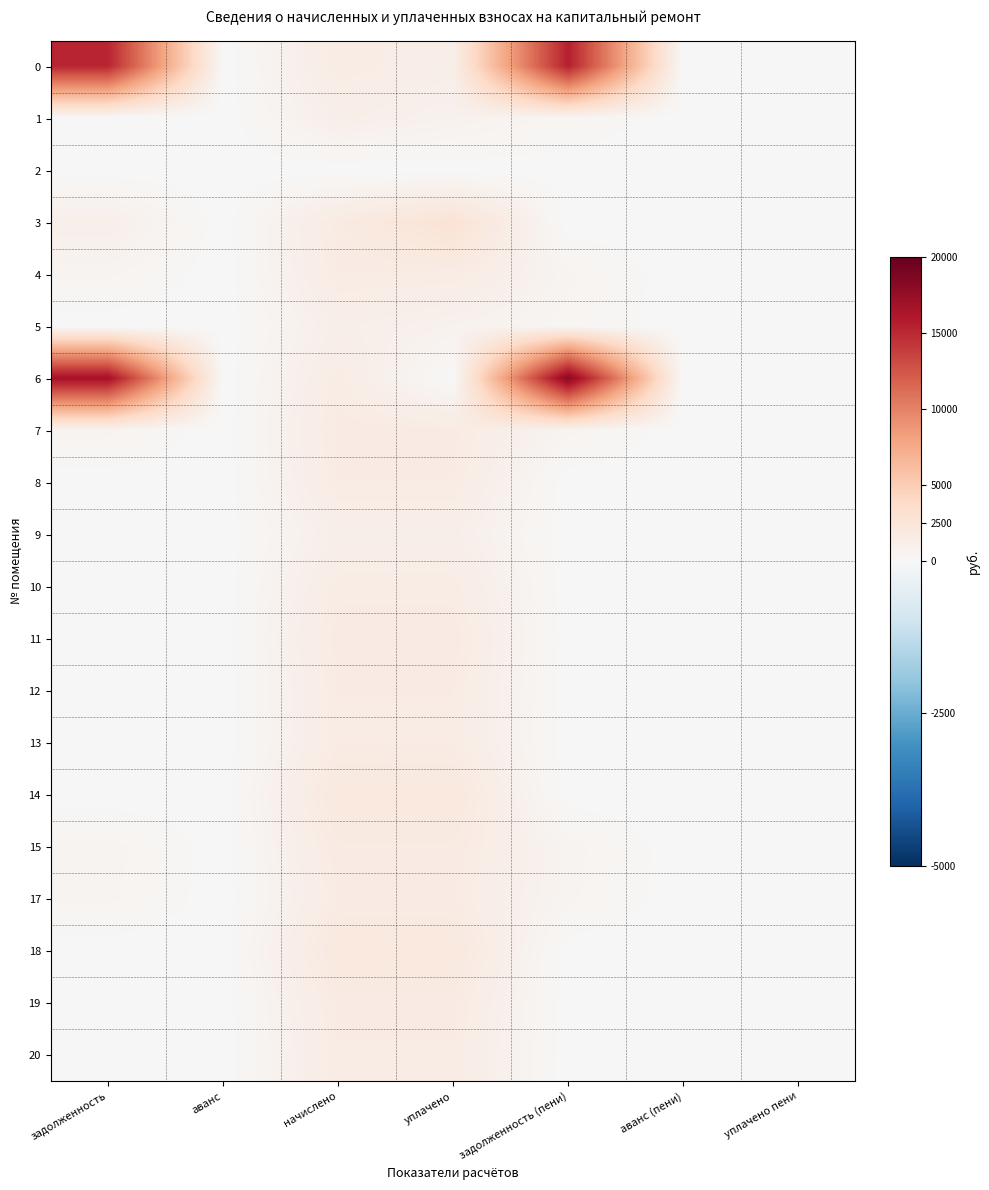

List the series in order of their peak value, highest first.

6, 0, 3, 18, 14, 15, 11, 7, 19, 12, 17, 4, 8, 13, 20, 10, 1, 5, 9, 2